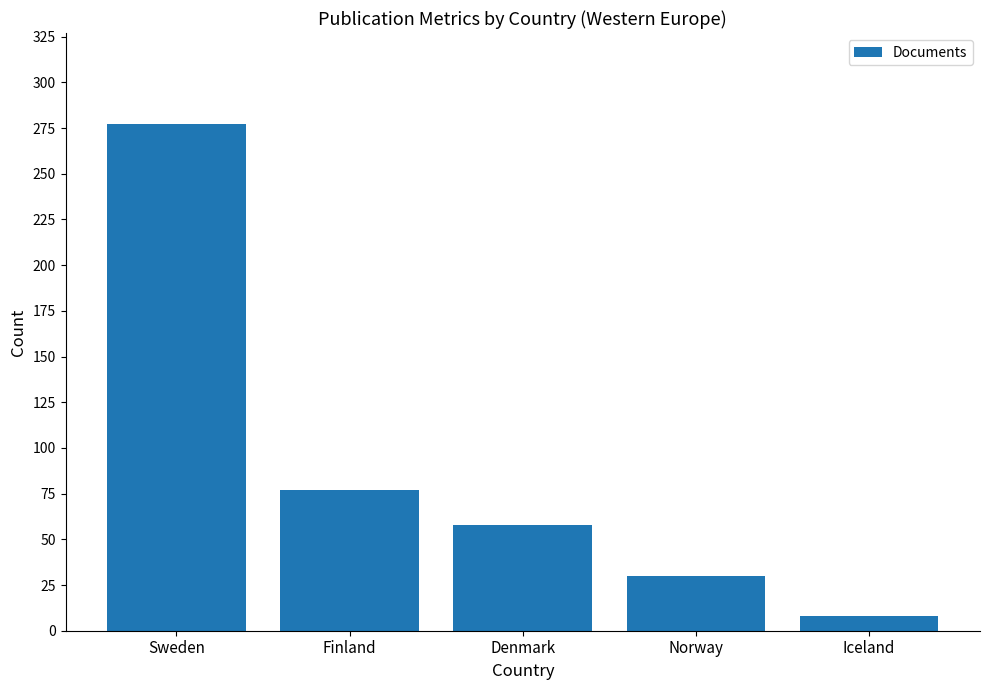

What is the label of the 2nd bar from the left?

Finland